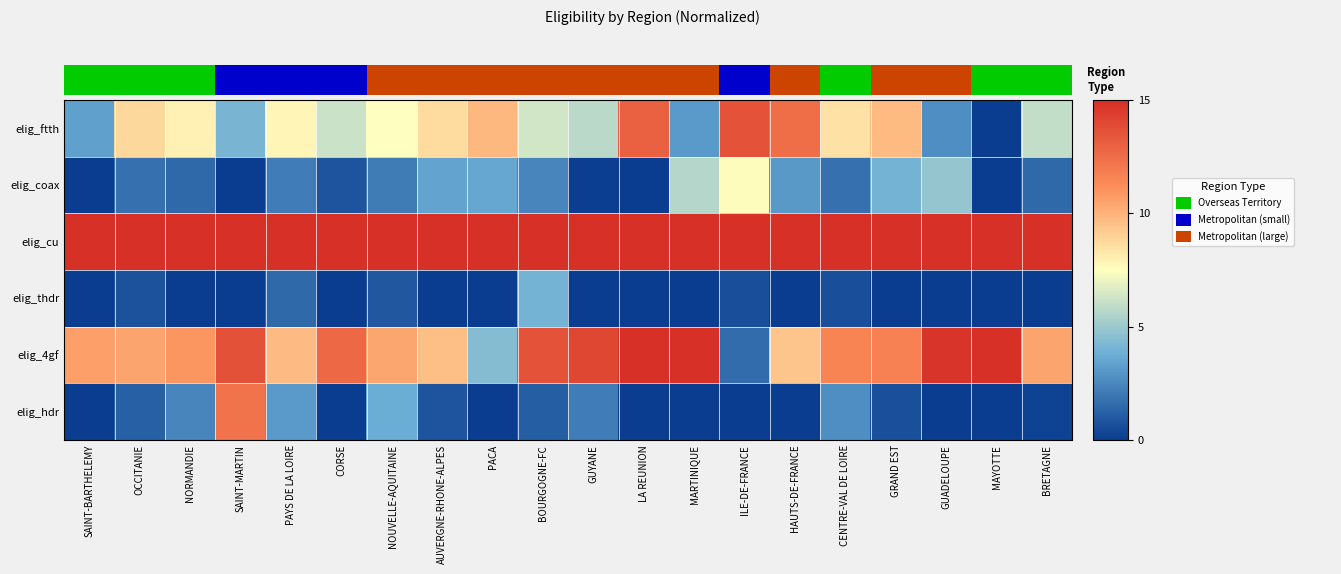

At which category is the sum across all series the highest?

SAINT-MARTIN